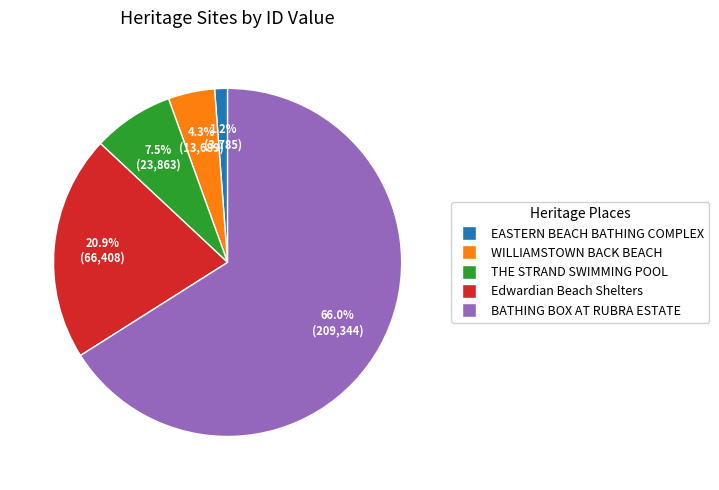

To the nearest percent, what portion does EASTERN BEACH BATHING COMPLEX represent?

1%